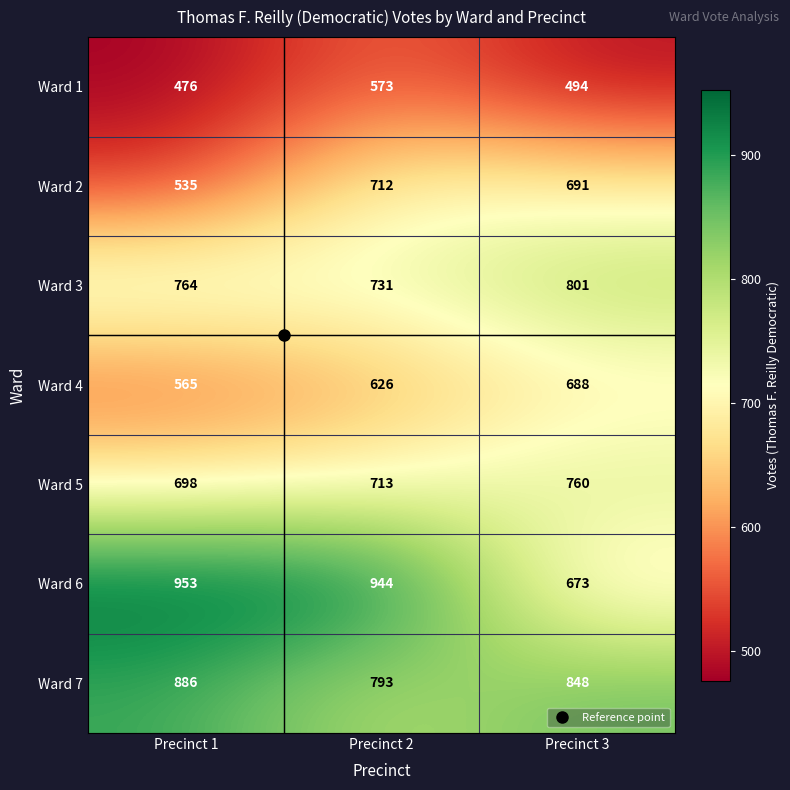

At which category does the chart reach its minimum across all series?

Precinct 1